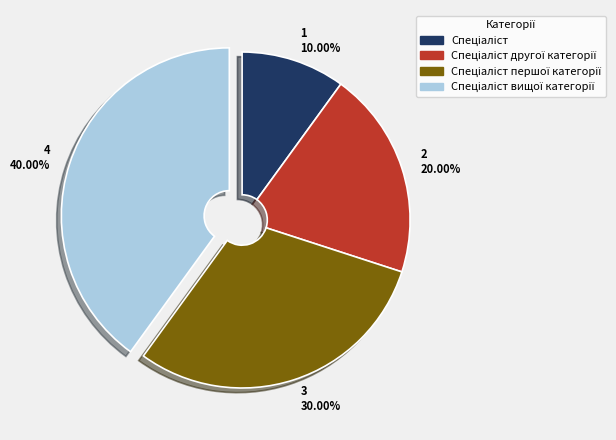

Is there any slice that represents more than half of the pie?

No